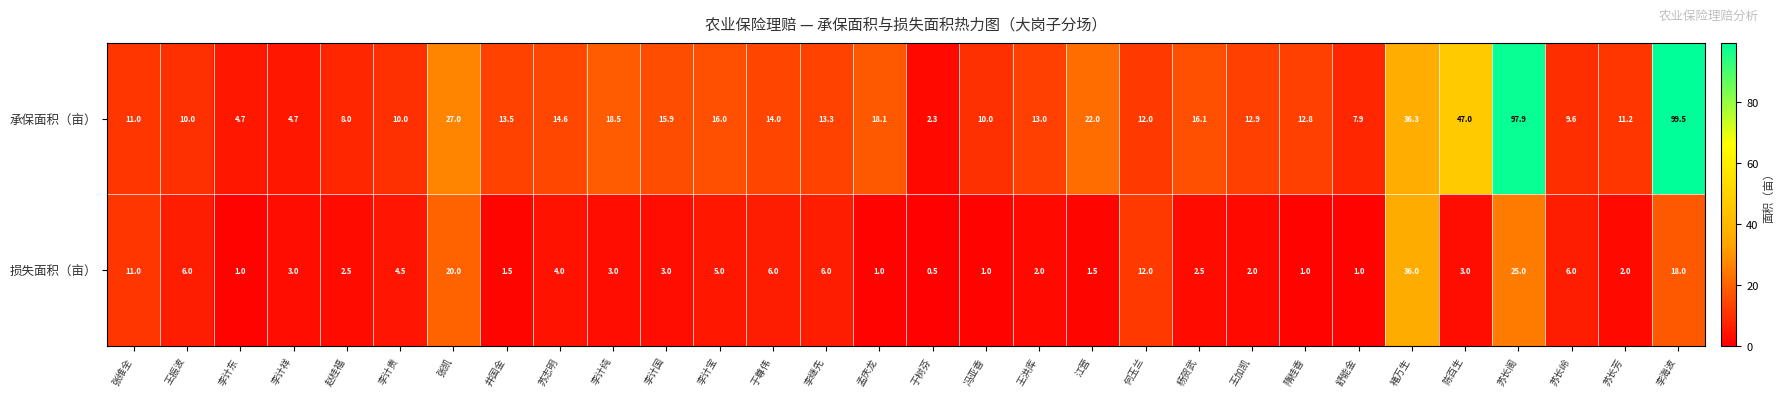

At 赵桂福, list the series in order from smallest to largest.

损失面积（亩）, 承保面积（亩）